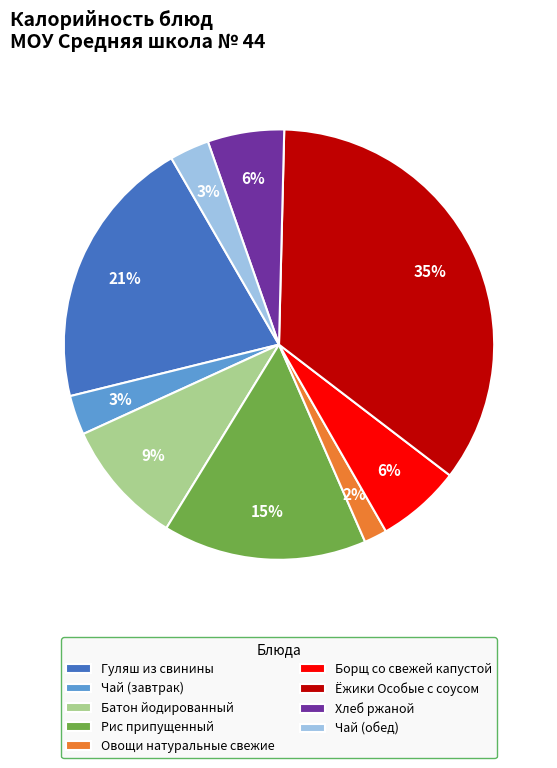

To the nearest percent, what is the combined percentage of Ёжики Особые с соусом and Гуляш из свинины?

56%